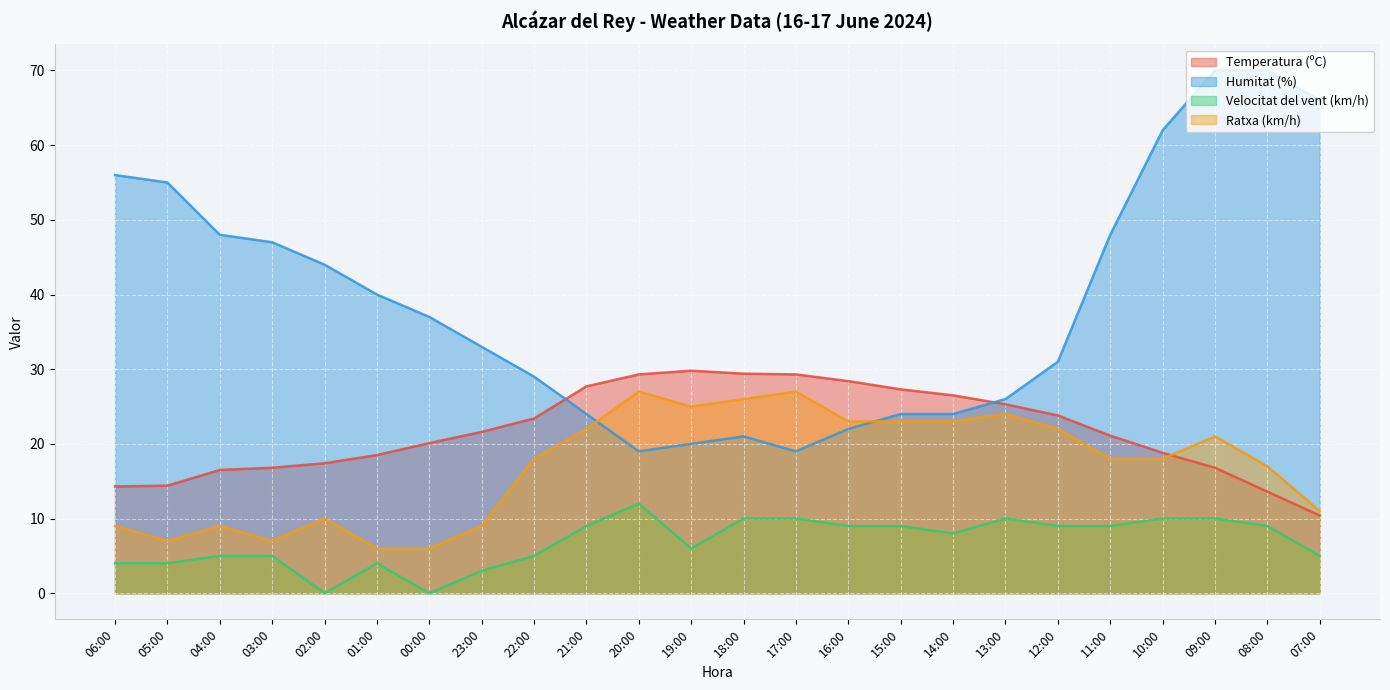

The Humitat (%) series shows 24.0 at 15:00. True or false?

True